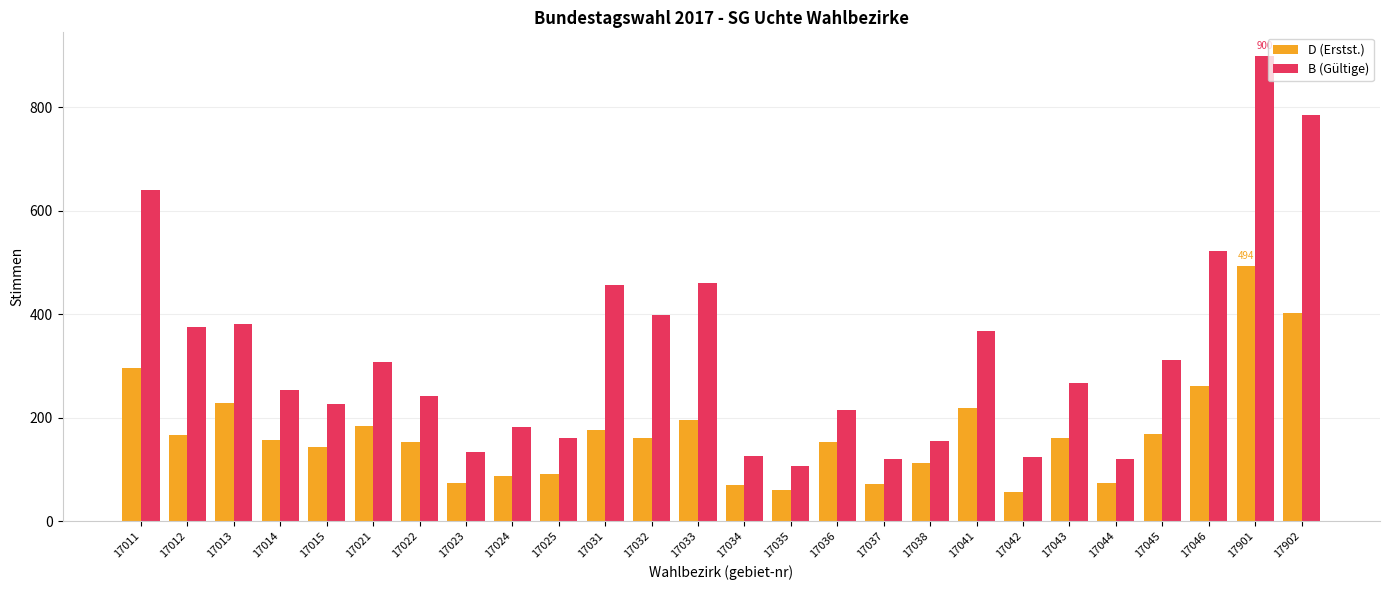

Which category has the highest value in the D (Erstst.) series?

17901